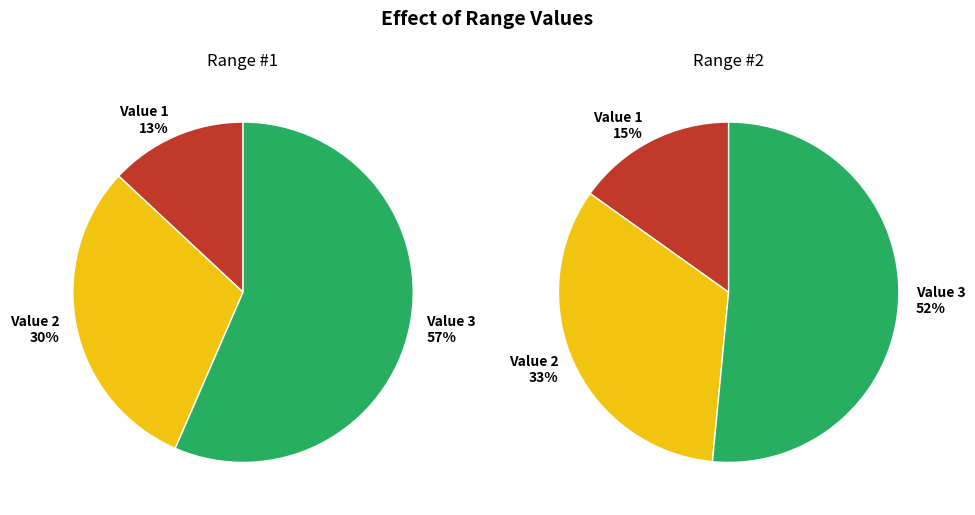

What portion of the pie excludes Value 2?

69.6%